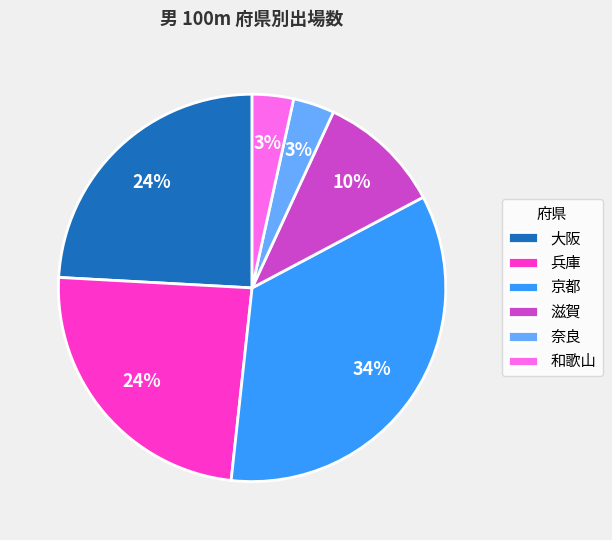

Is there any slice that represents more than half of the pie?

No